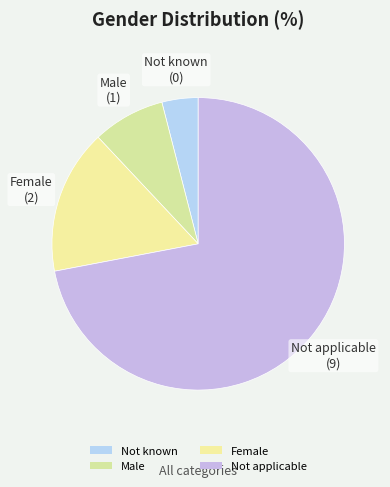

How many slices are in this pie chart?

4